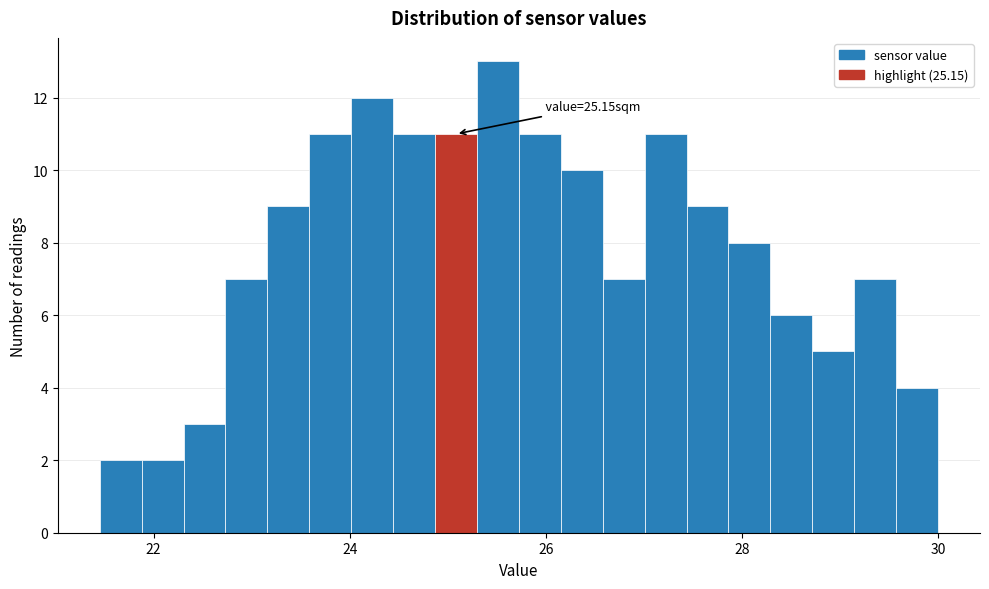

Around what value on the x-axis is the tallest bar? Give the approximate position of its centre, as read against the axis.

25.6